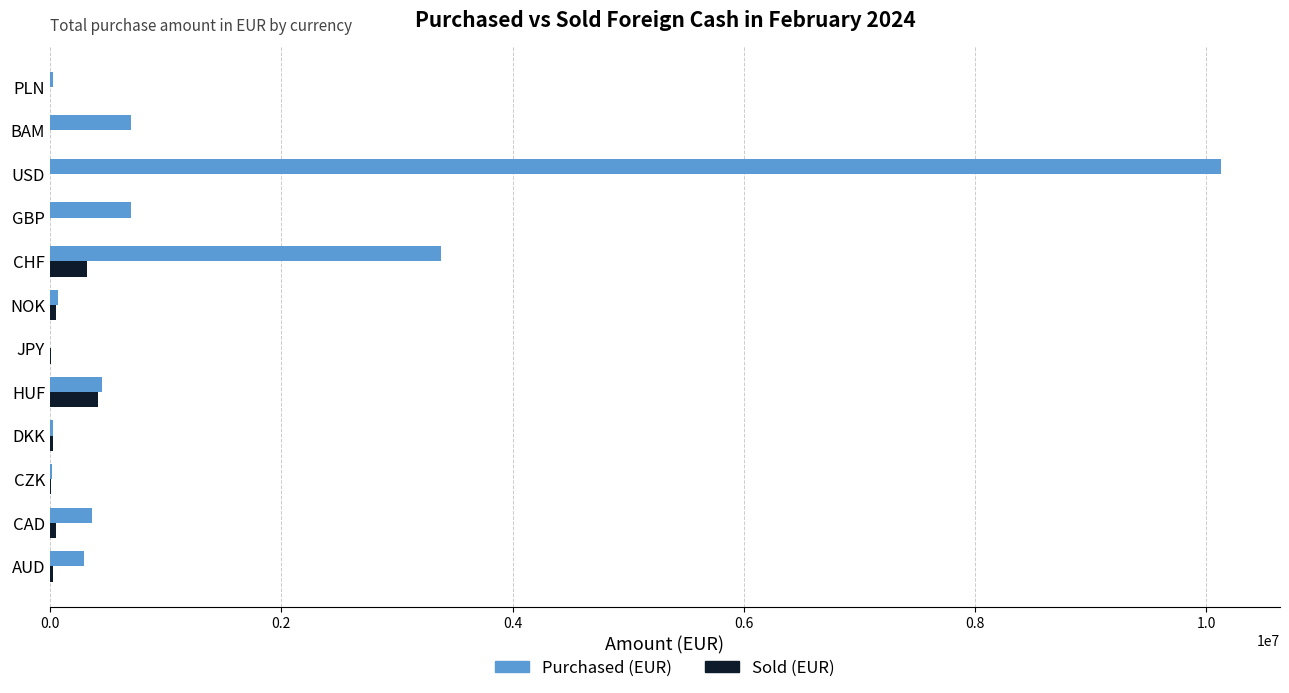

What is the total value across all series at GBP?

699287